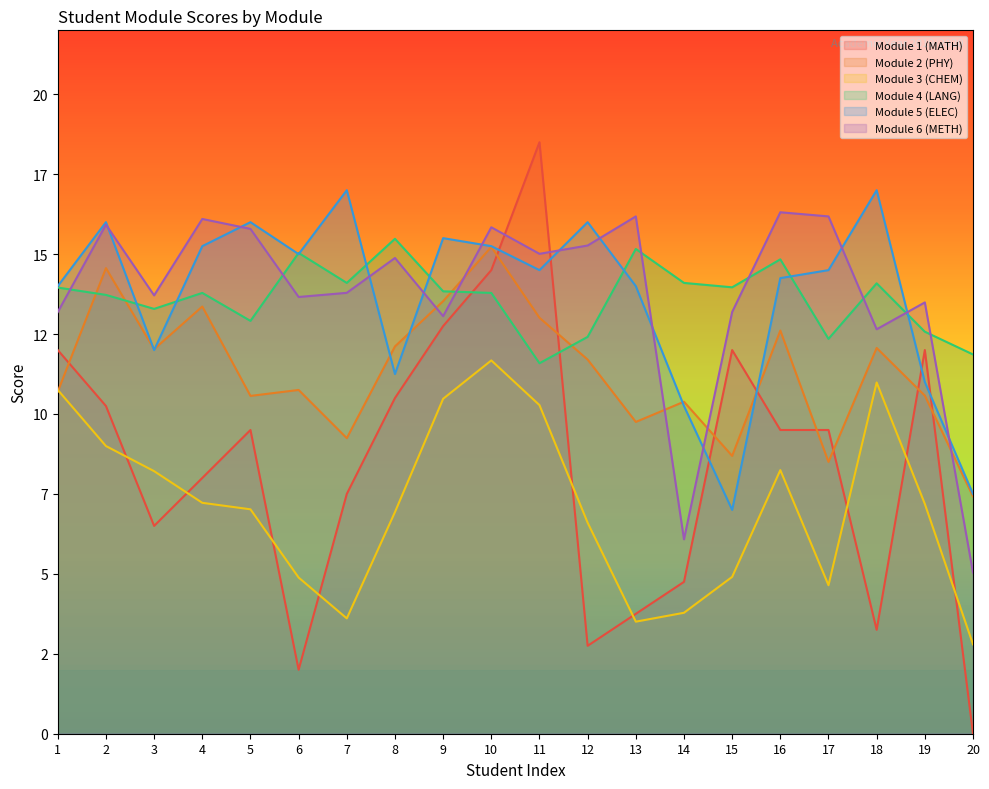

How many interior local peaks does the Module 1 (MATH) series have?

4